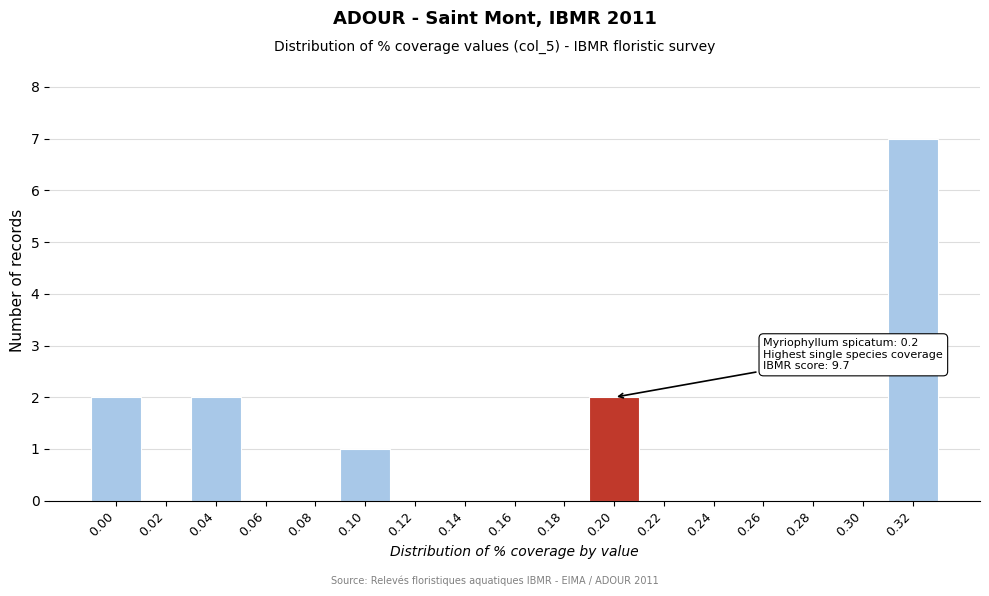

Reading left to right, list all the values displayed in this chart.

0.00=2	0.02=0	0.04=2	0.06=0	0.08=0	0.10=1	0.12=0	0.14=0	0.16=0	0.18=0	0.20=2	0.22=0	0.24=0	0.26=0	0.28=0	0.30=0	0.32=7